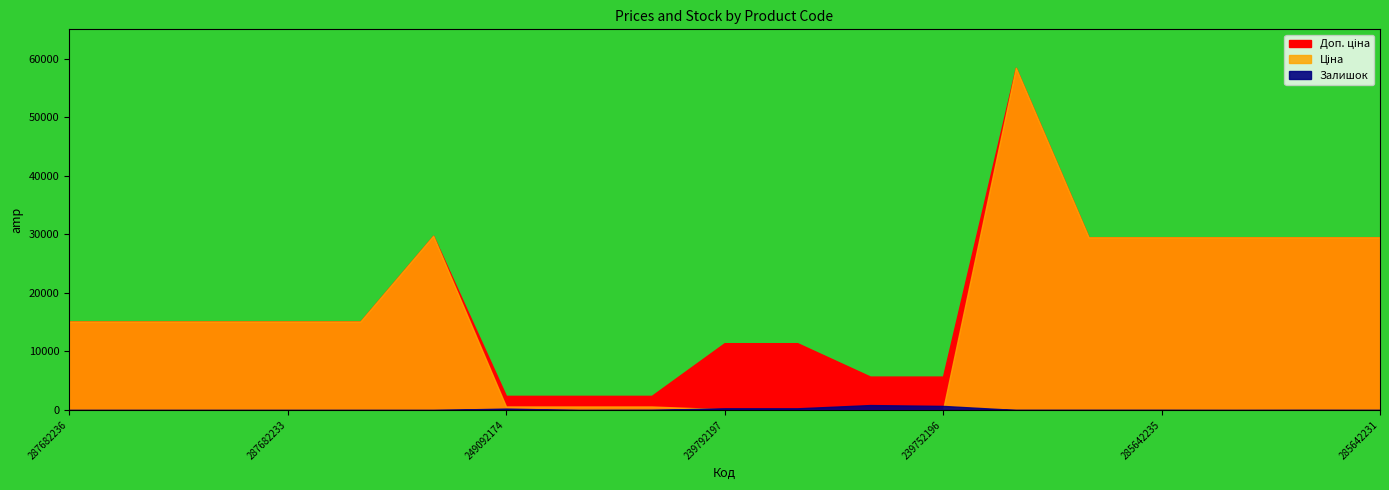

Which series has the largest total across all categories?

Доп. ціна